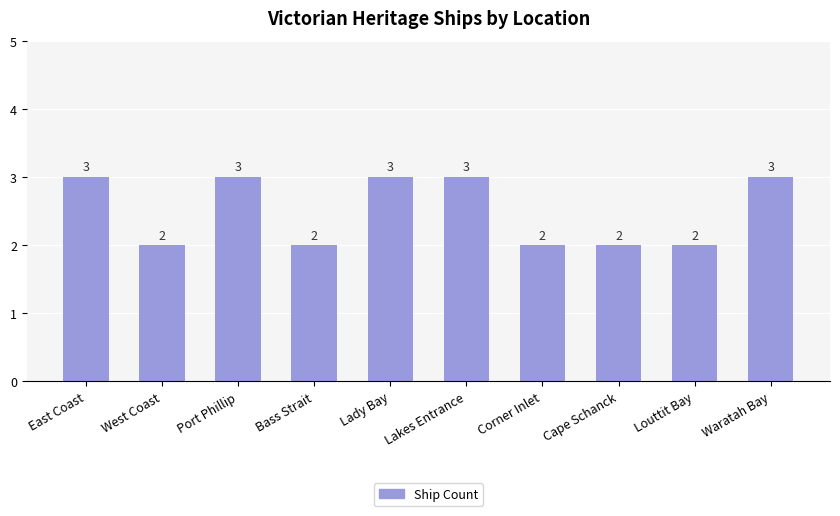

True or false: the data shows 4 at Lady Bay.

False